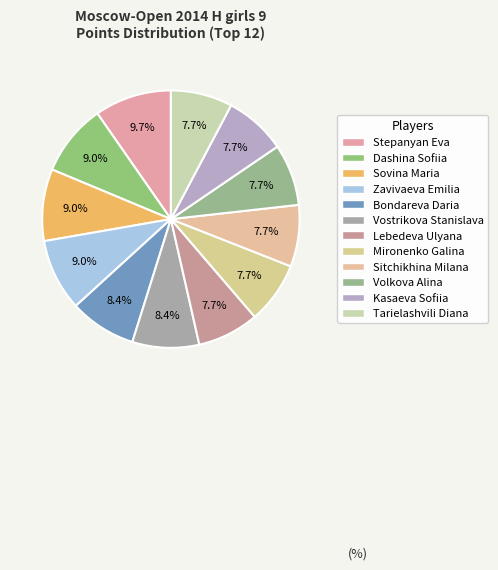

What percentage is NOT represented by Sitchikhina Milana?

92.3%